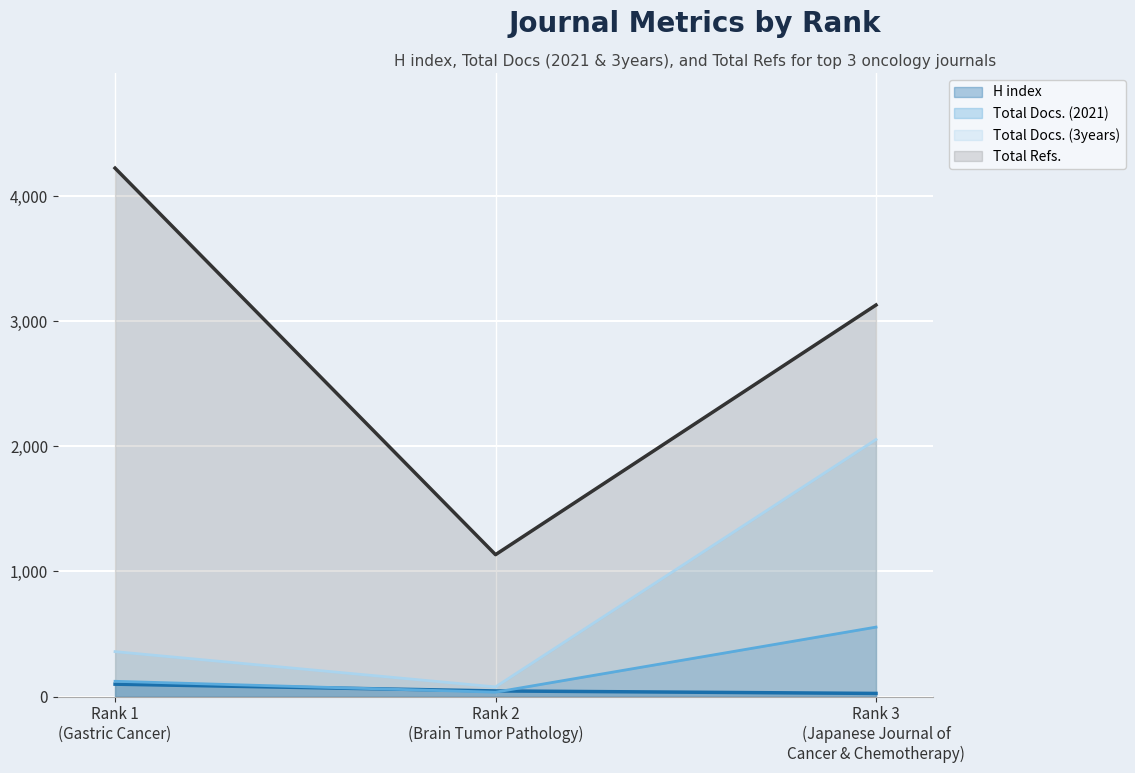

At which label does H index reach its minimum?

Rank 3
(Japanese Journal of
Cancer & Chemotherapy)